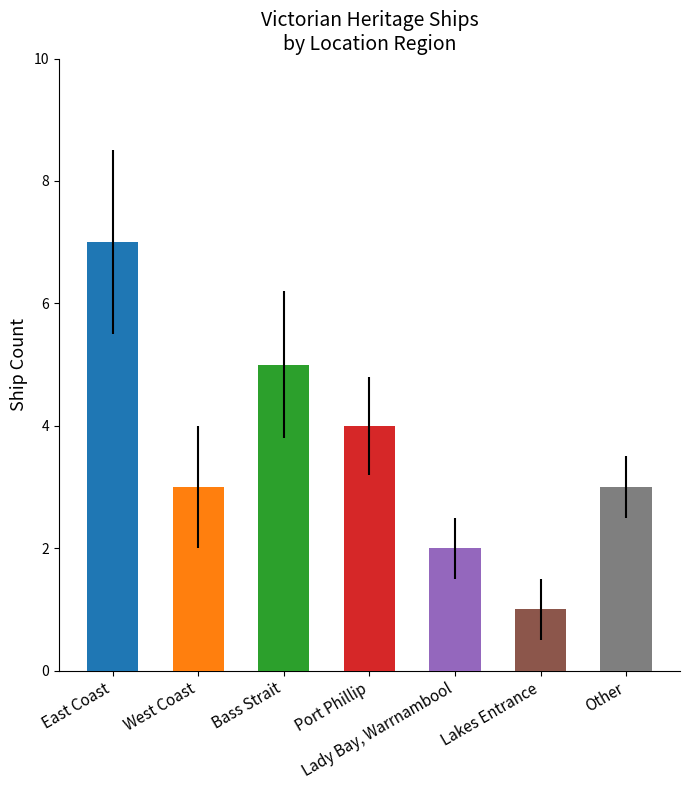

Reading left to right, extract all data points from this chart.

East Coast=7	West Coast=3	Bass Strait=5	Port Phillip=4	Lady Bay, Warrnambool=2	Lakes Entrance=1	Other=3